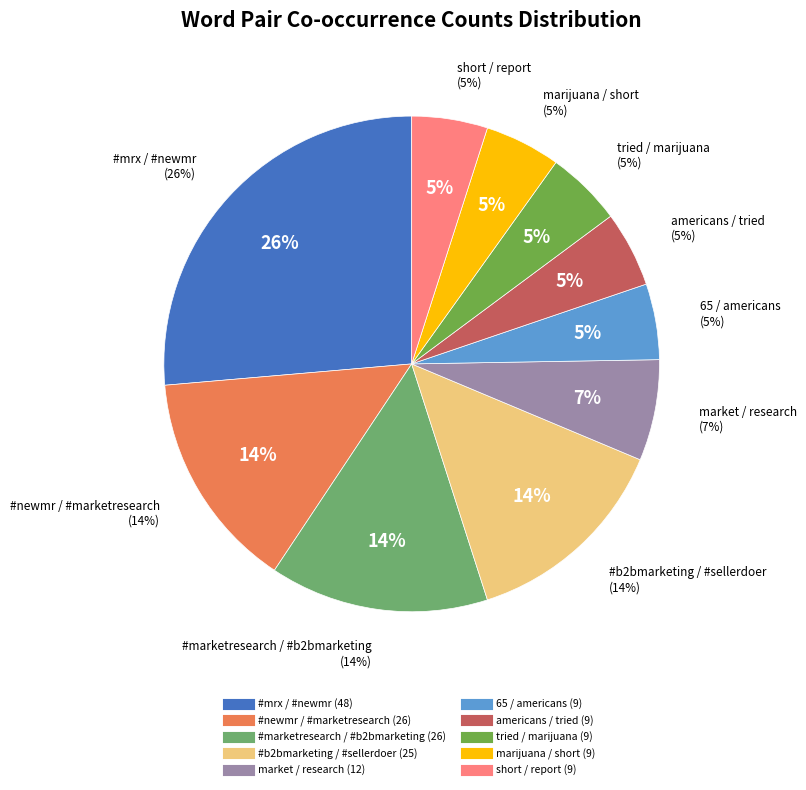

To the nearest percent, what is the average slice percentage?

10%